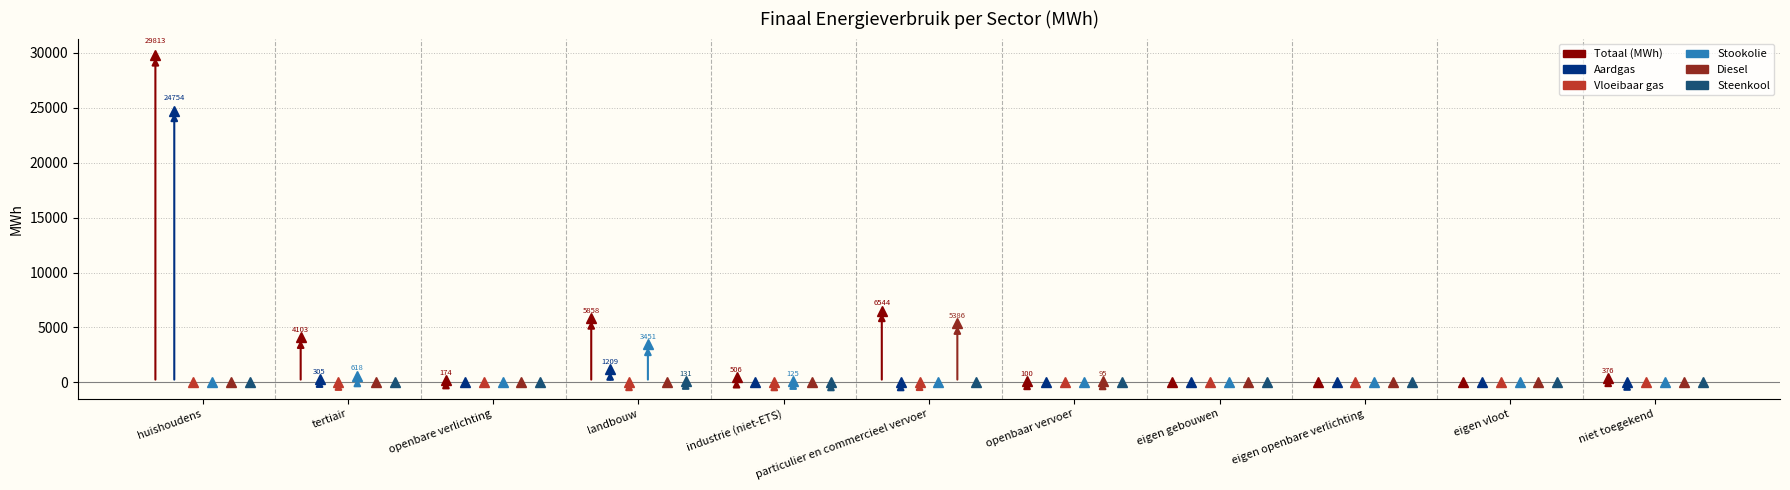

The Diesel series shows -1952.1 at niet toegekend. True or false?

False